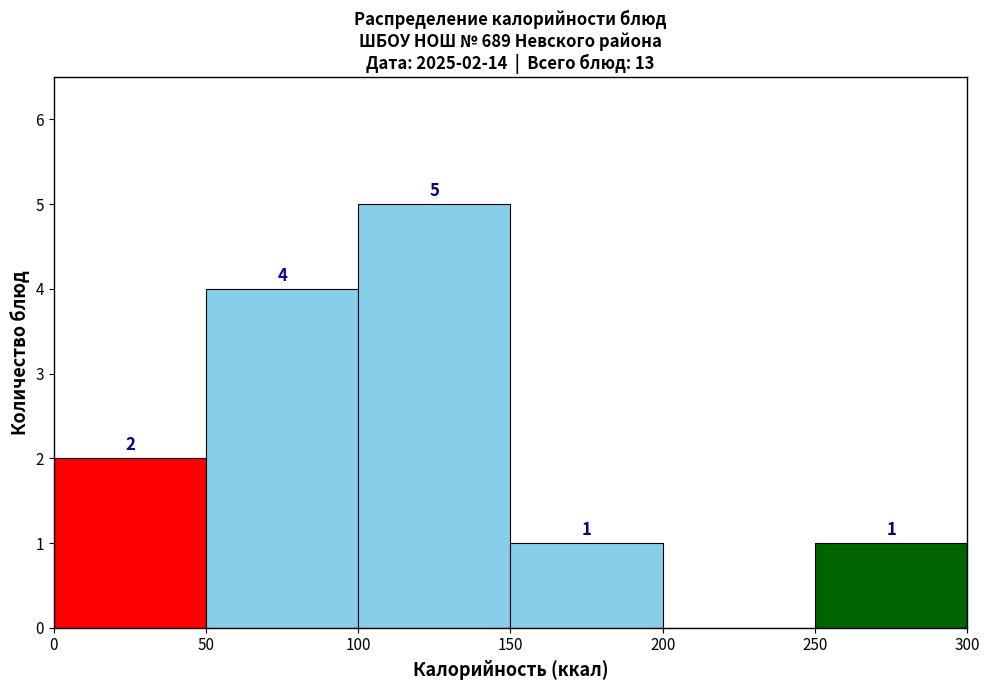

Over which range of the x-axis is the bar tallest?

100 to 150